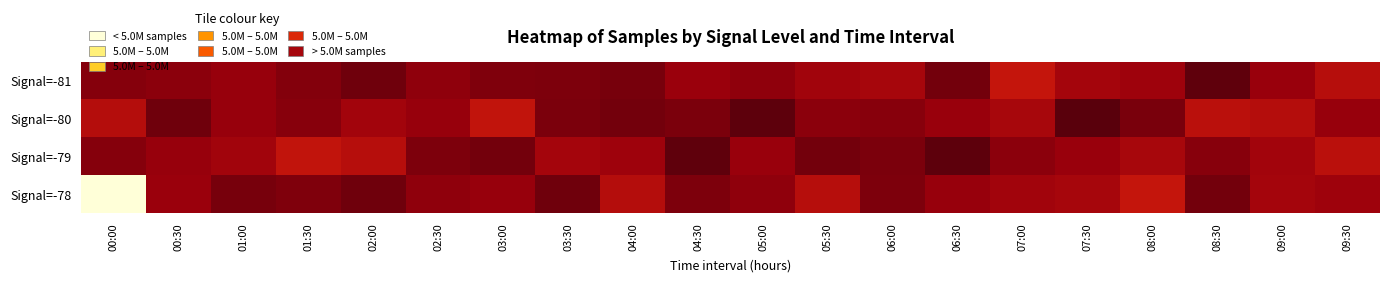

At how many categories does at least one series exceed 5046487?

20